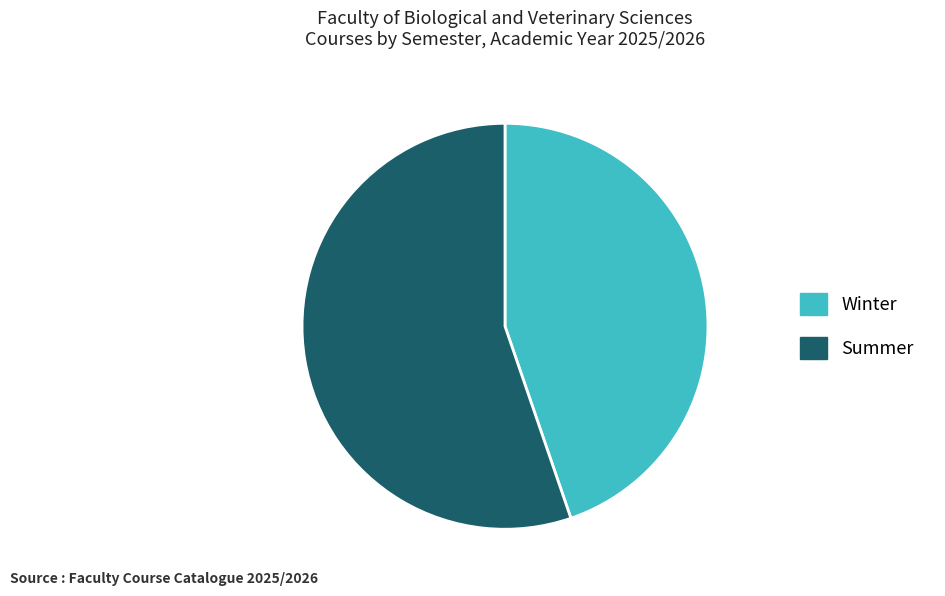

Which has a higher value, Summer or Winter?

Summer